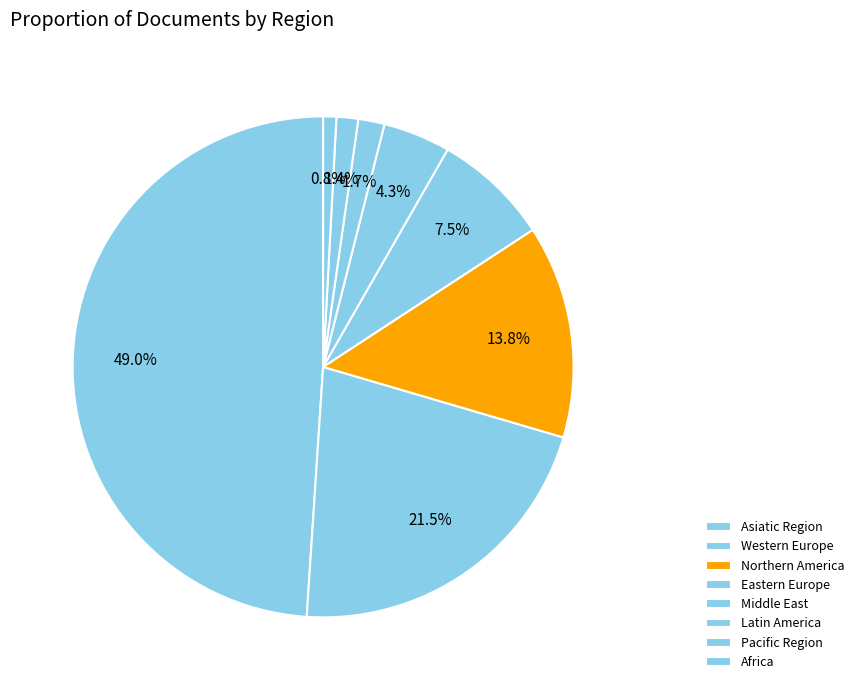

To the nearest percent, what portion does Latin America represent?

2%